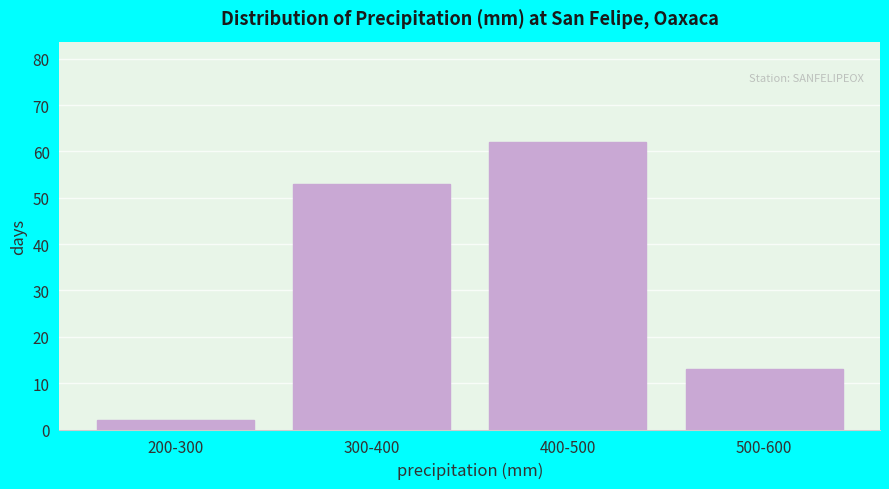

Reading left to right, what are all the values shown in this chart?

200-300=2	300-400=53	400-500=62	500-600=13